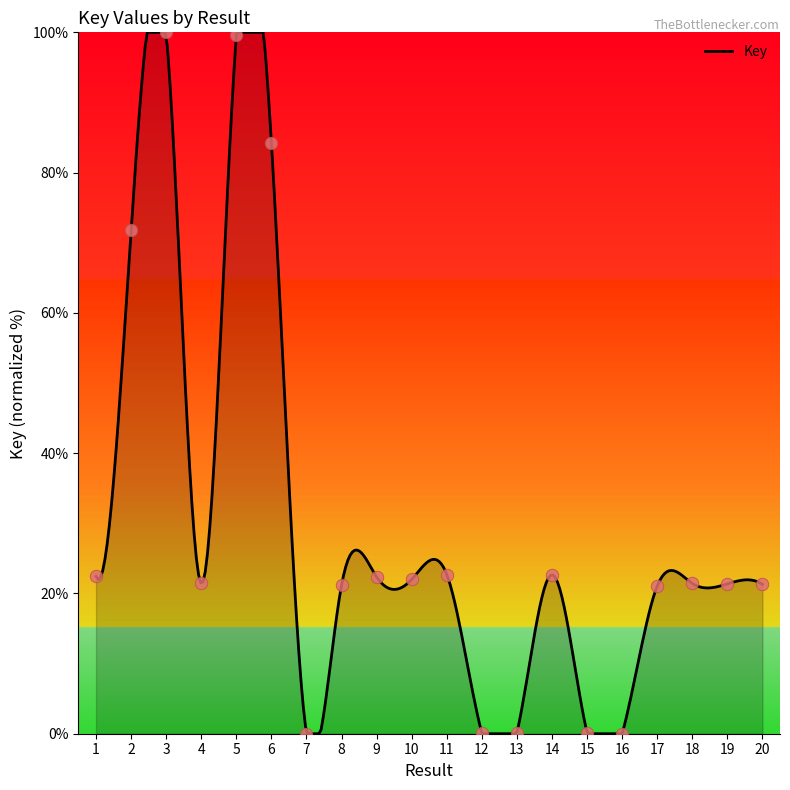

What is the change in value from 6 to 17?

-63.2